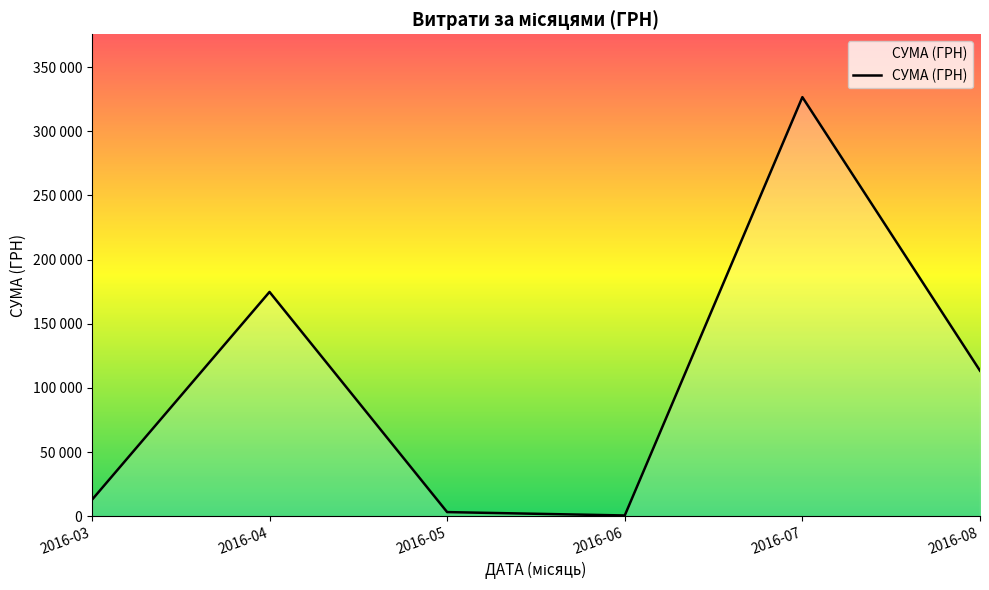

Does the chart have visible grid lines?

No